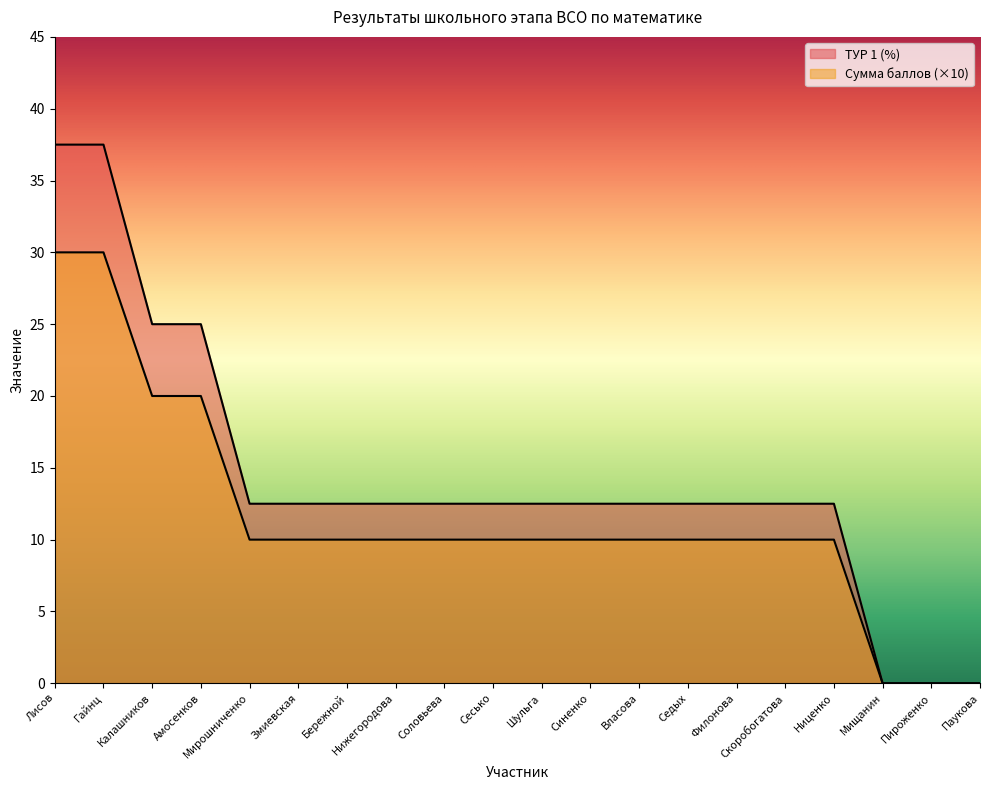

Does the chart have visible grid lines?

No